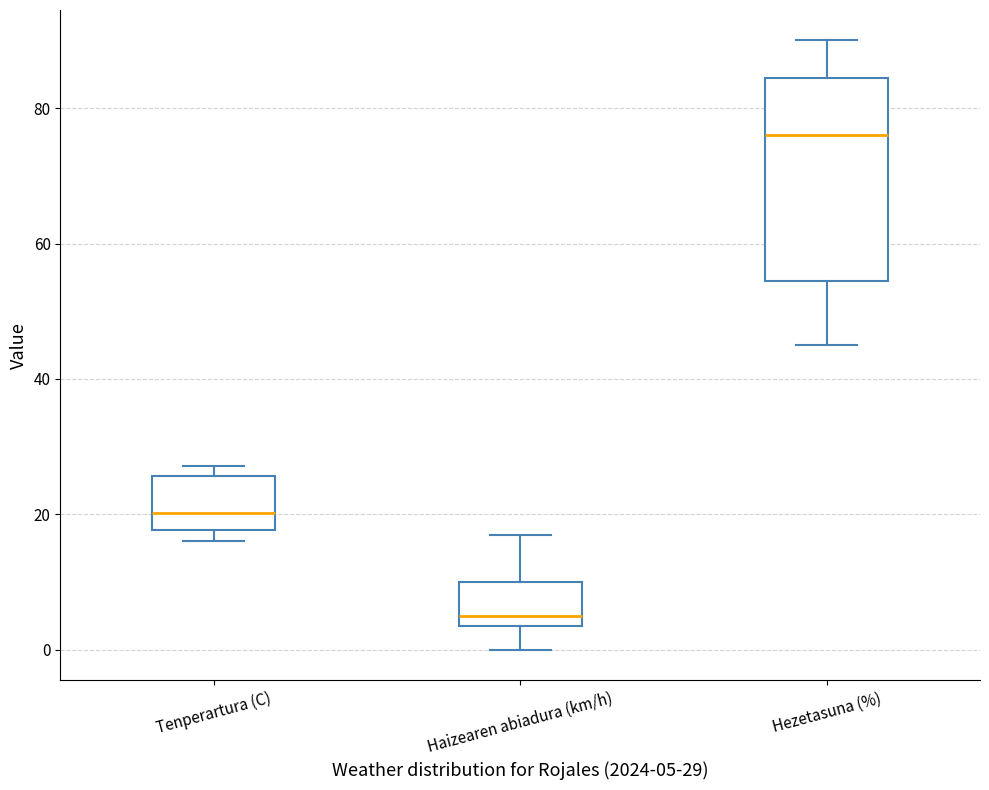

Comparing the boxes themselves (not the whiskers), which one is the tallest?

Hezetasuna (%)